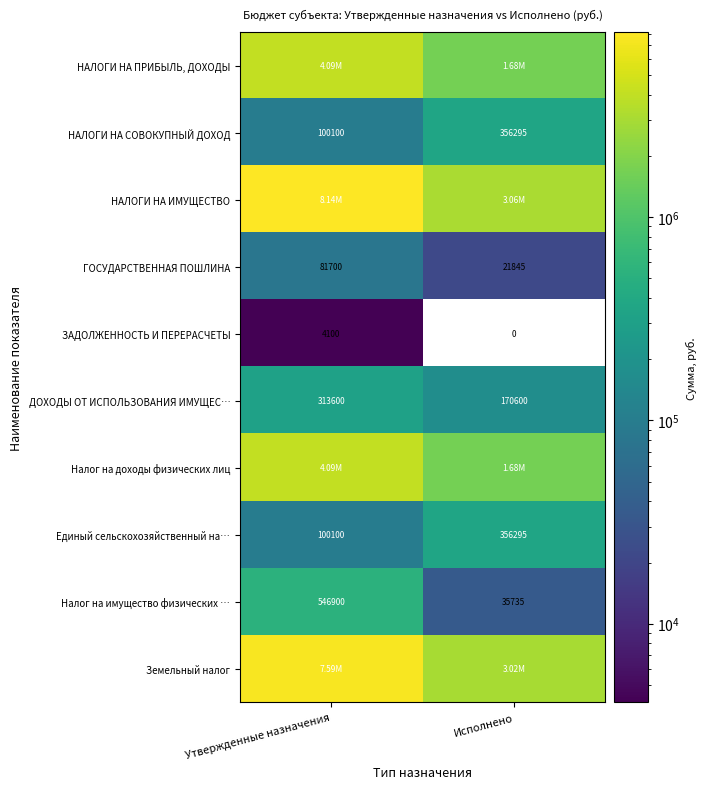

Which category has the lowest value in the НАЛОГИ НА СОВОКУПНЫЙ ДОХОД series?

Утвержденные назначения